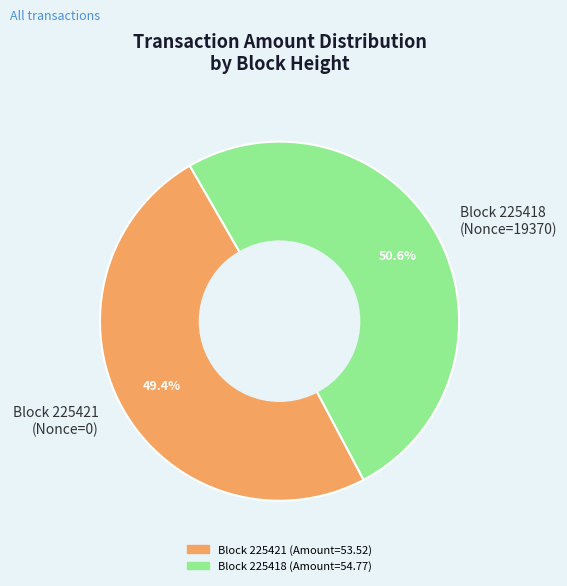

What is the majority slice?

Block 225418 (Nonce=19370)